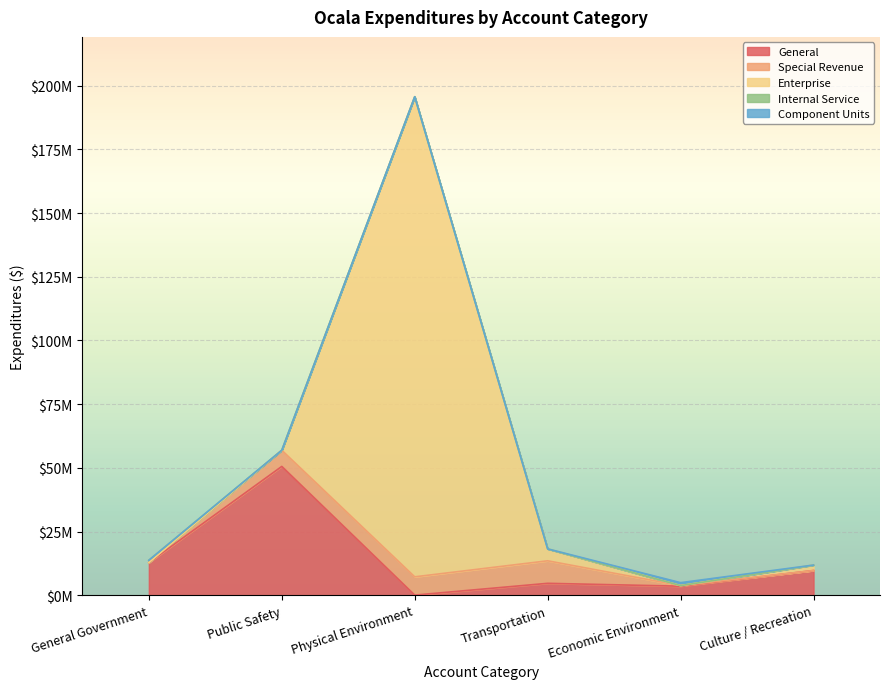

What is the total value across all series at Culture / Recreation?

11852876